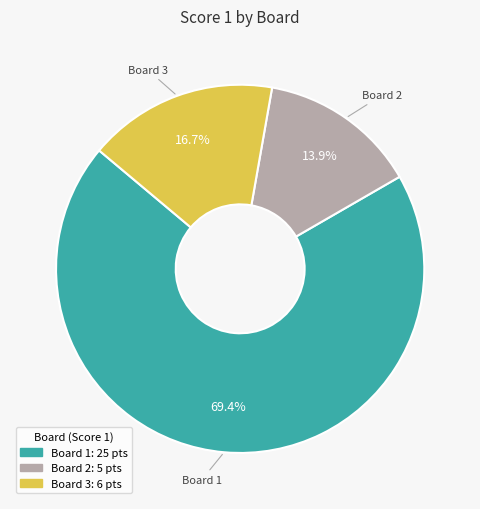

How much of the chart is everything except Board 3?

83.3%